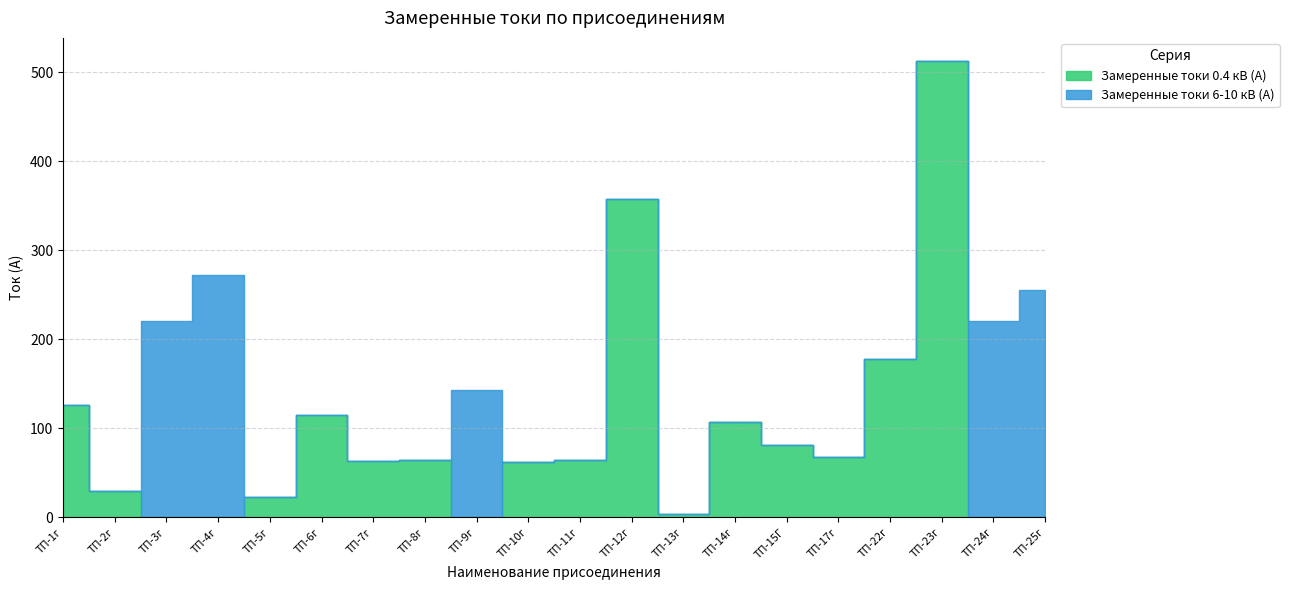

Read the Замеренные токи 0.4 кВ (А) value at ТП-15Г.

81.9